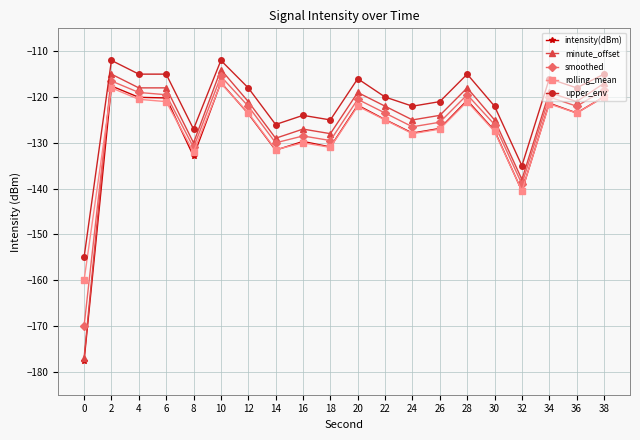

Count the number of categories in the chart.

20